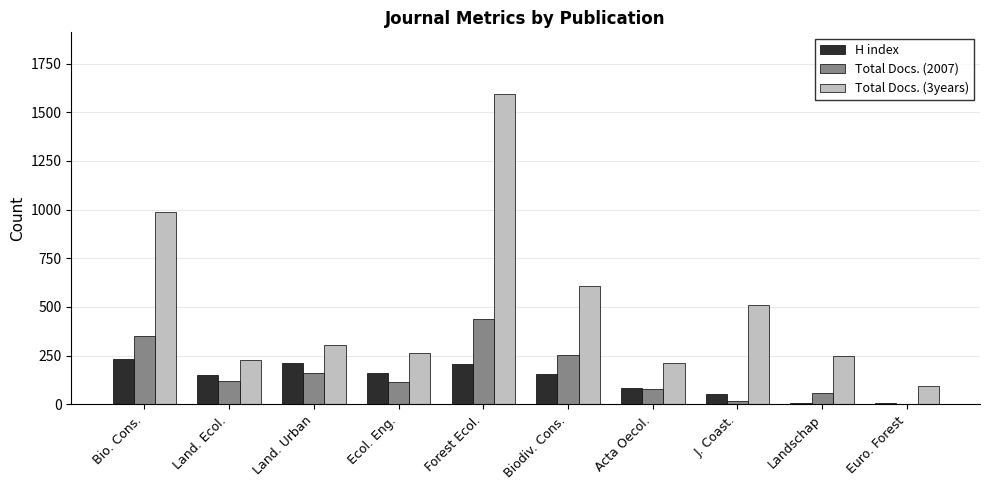

At which category is the sum across all series the highest?

Forest Ecol.